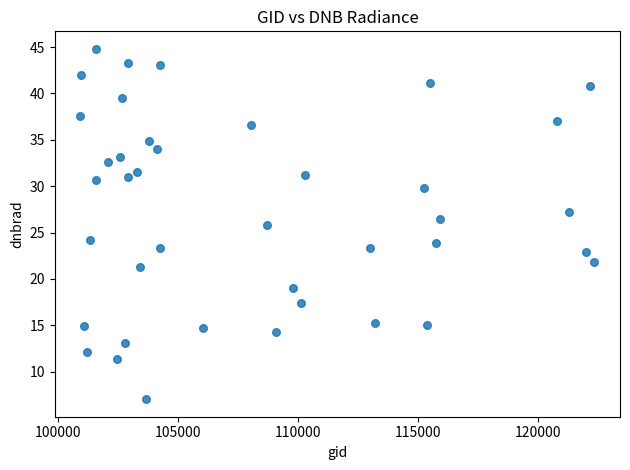

What is the range of X values (max minus min)?

21424.0